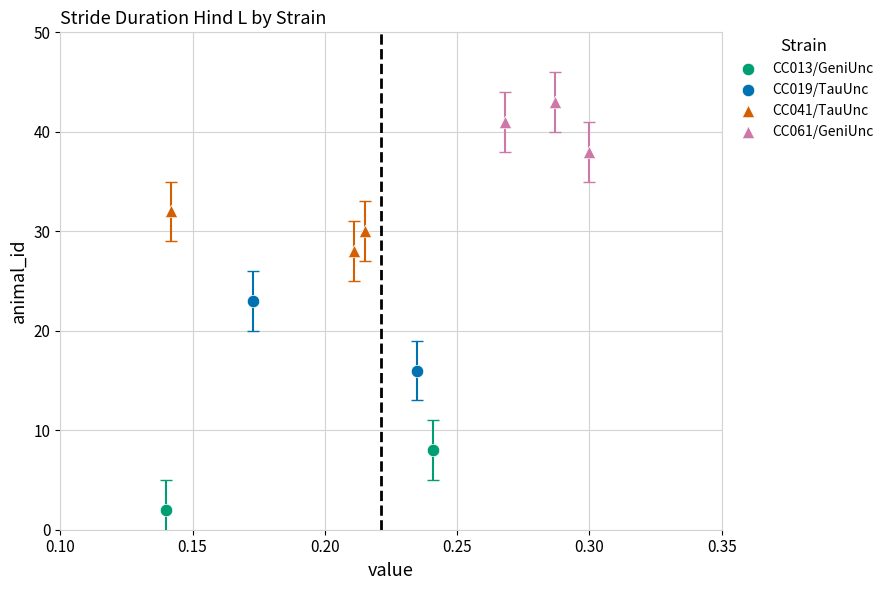

Which series contains the lowest Y value?

CC013/GeniUnc